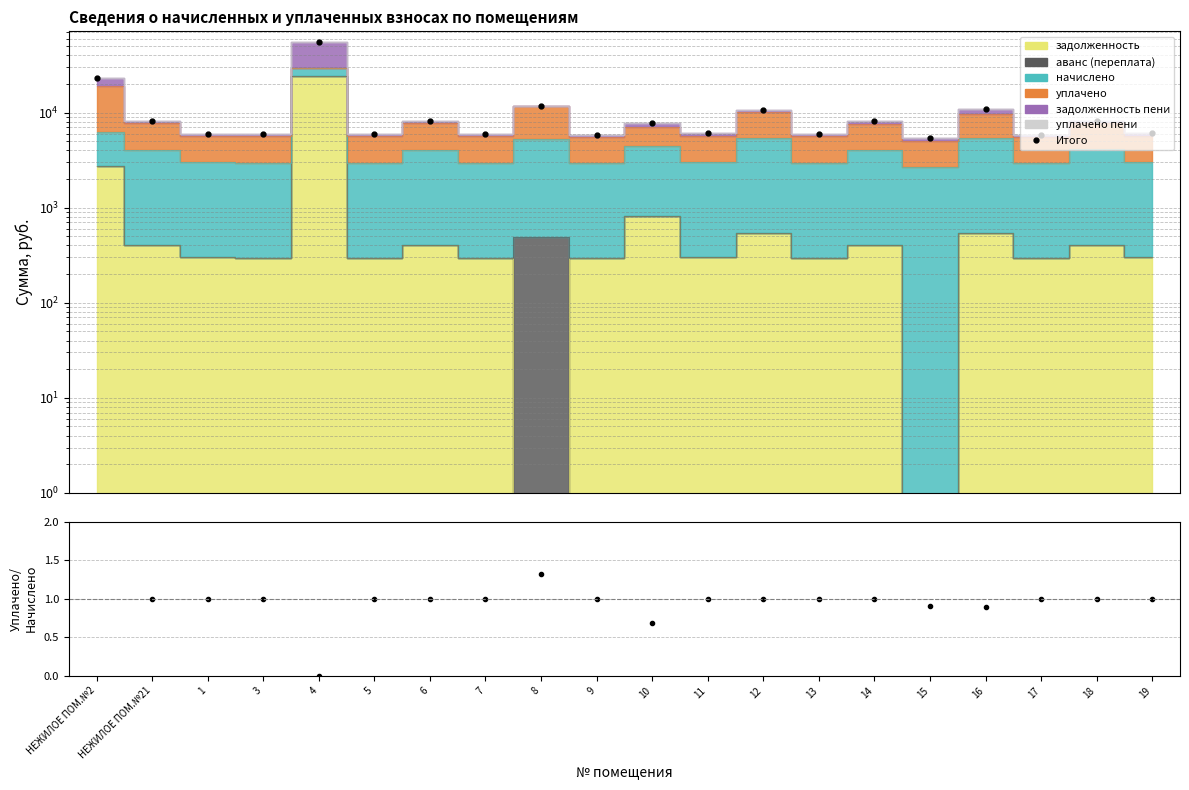

Which label corresponds to the largest value in the chart?

4